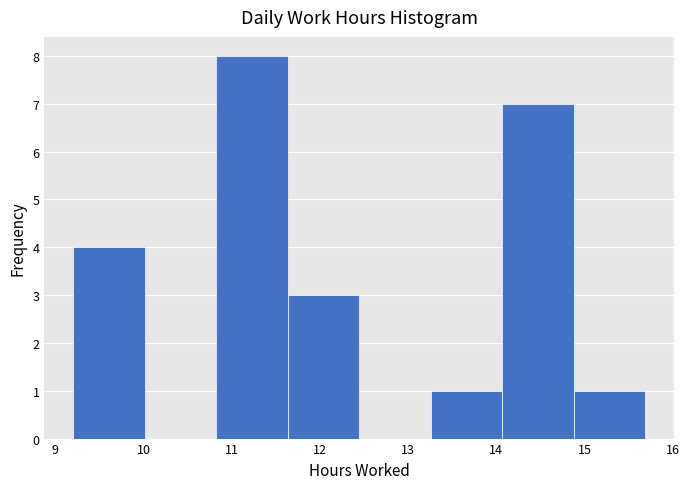

Reading left to right, list every bar in this chart as the range it spans on the x-axis followed by its height. Neither the bar edges nor the heights are printed on the chart, so give them approximately, as read against the axes.

9.2 to 10.0: 4
10.0 to 10.8: 0
10.8 to 11.6: 8
11.6 to 12.4: 3
12.4 to 13.3: 0
13.3 to 14.1: 1
14.1 to 14.9: 7
14.9 to 15.7: 1